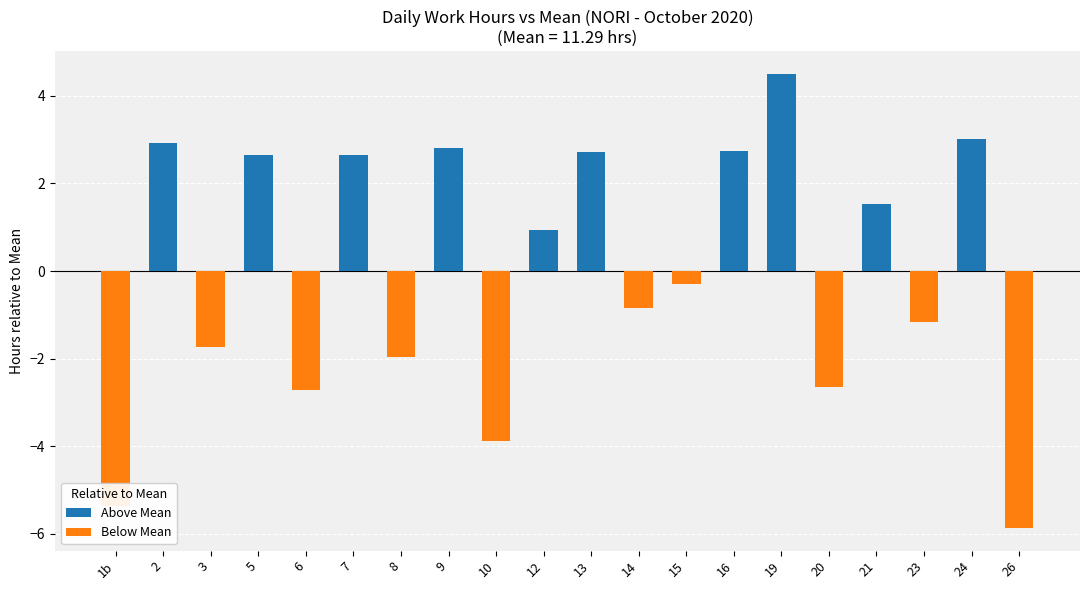

List the series in order of their overall mean, lowest first.

Below Mean, Above Mean